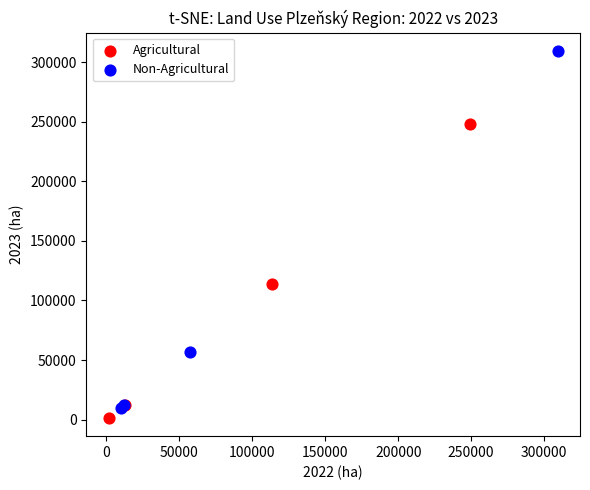

Which series reaches the minimum Y coordinate?

Agricultural